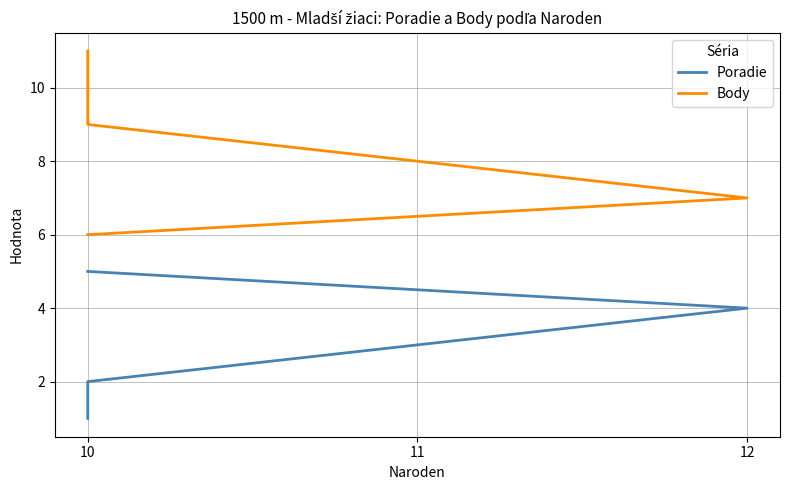

What is the value of the Poradie point at the 1st from the left?

1